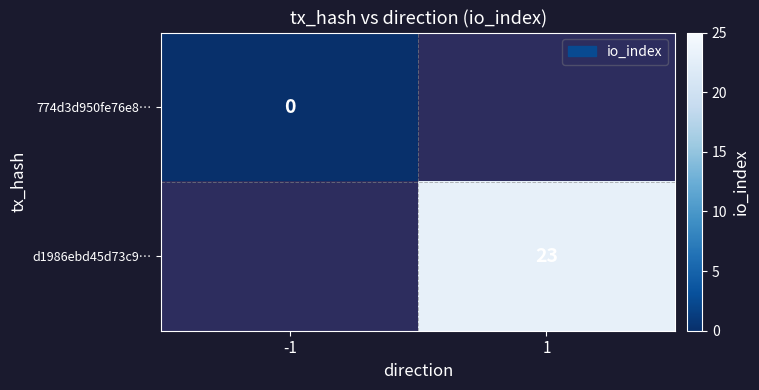

Between 1 and -1, which is larger?

-1